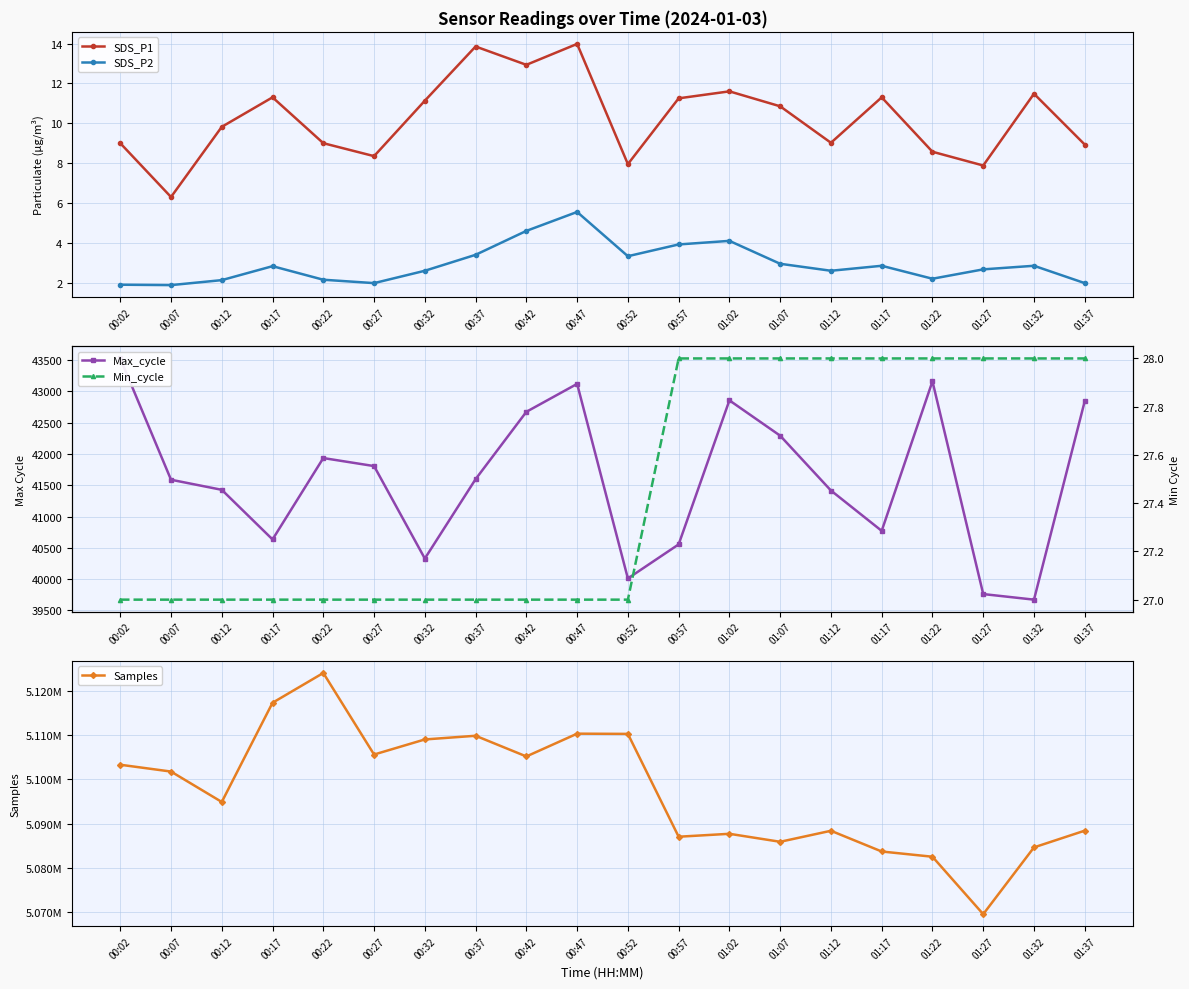

At which category is the sum across all series the highest?

00:22